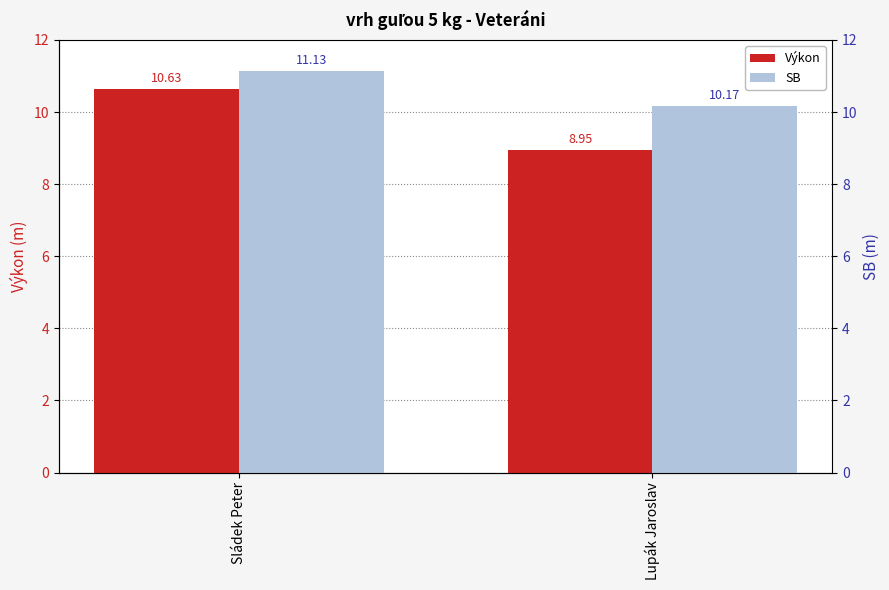

What is the smallest value displayed?

8.9